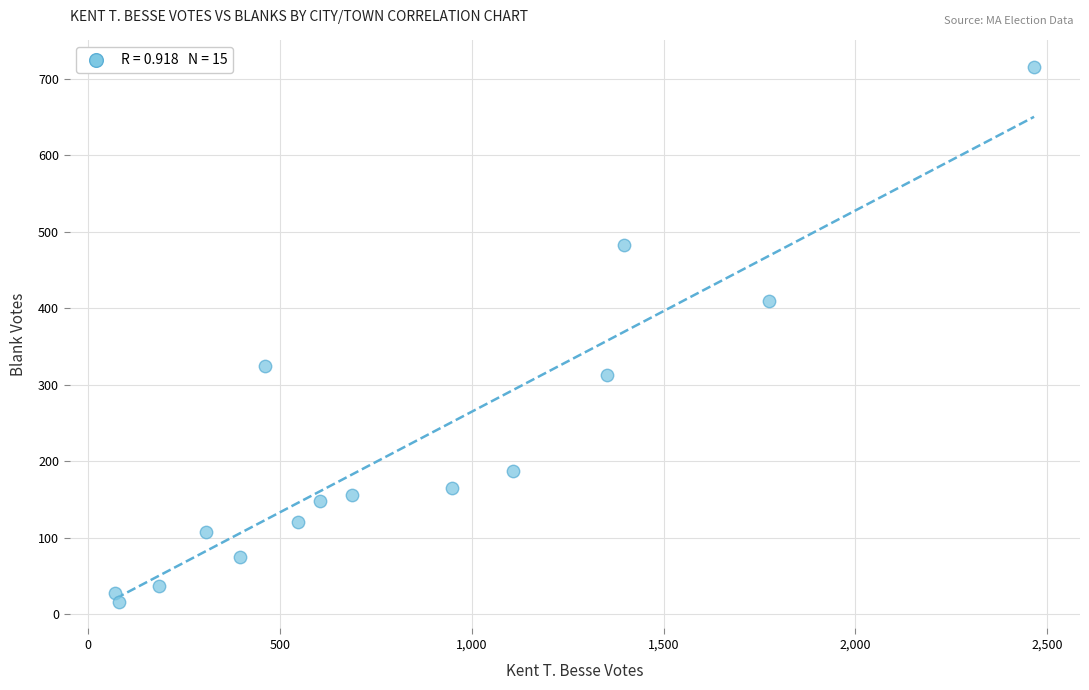

What is the range of Y values (max minus min)?

699